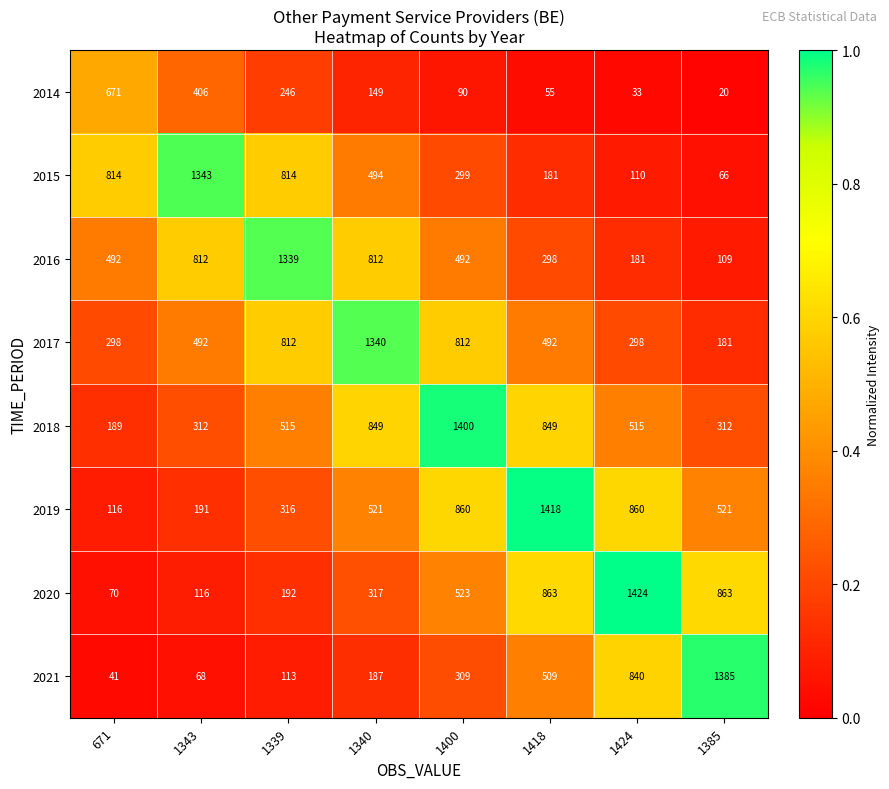

What value does the 2014 series have at 1400, to the nearest 10?

90